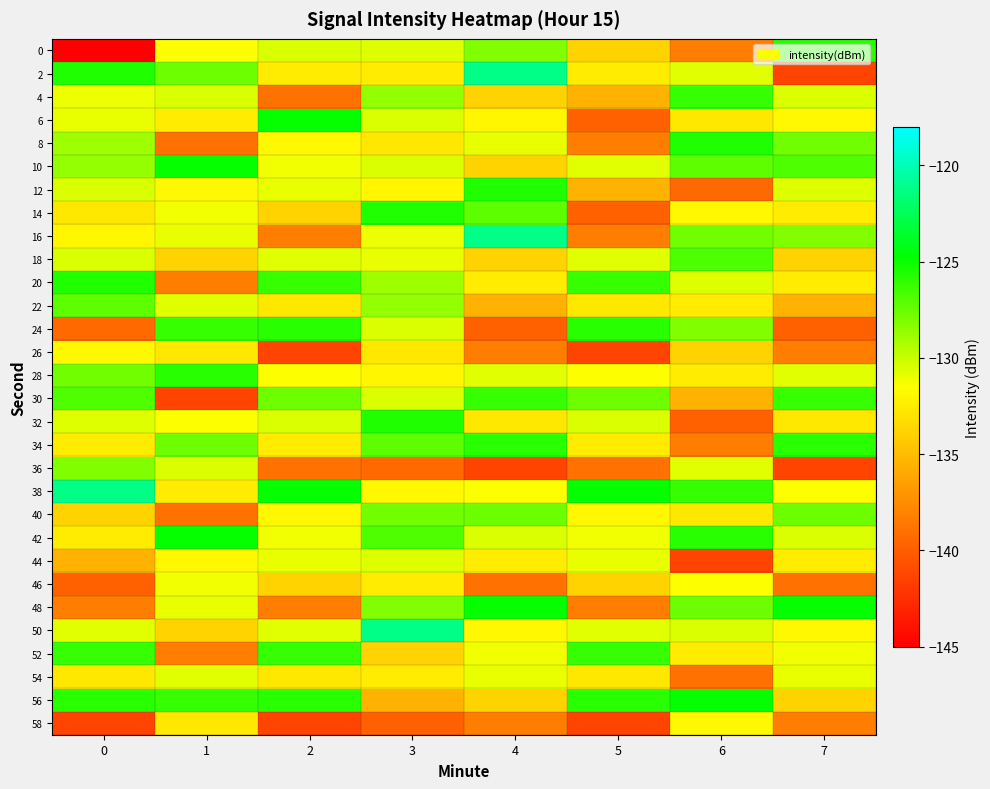

How many series are shown in this chart?

30